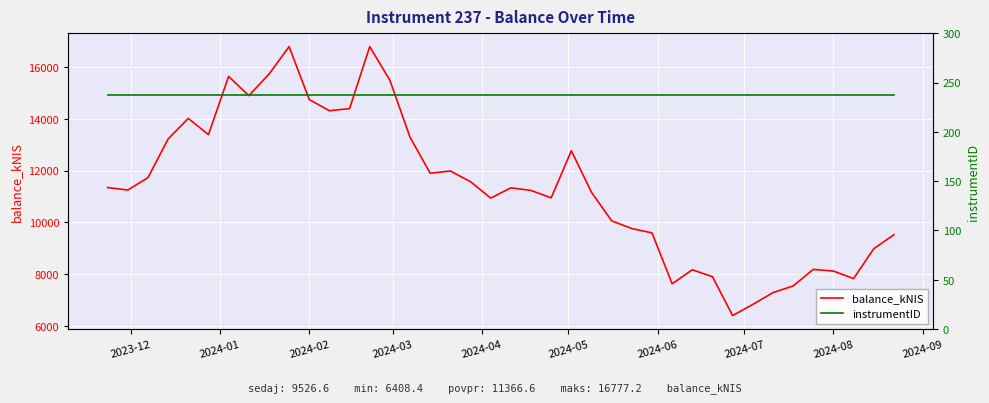

At how many categories does at least one series exceed 13068?

13